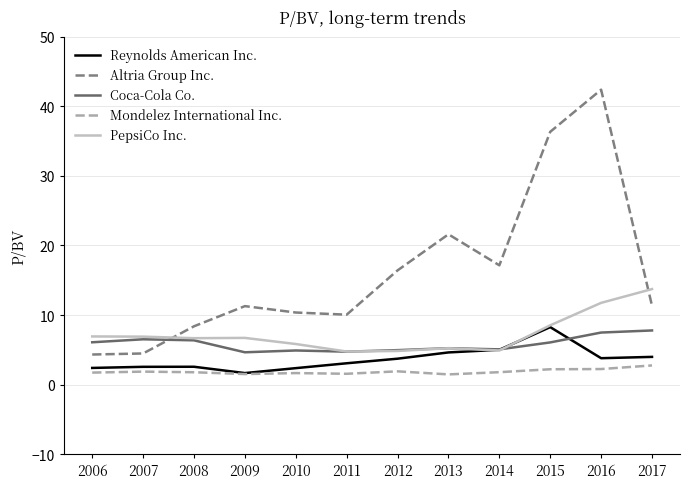

True or false: Altria Group Inc. and Reynolds American Inc. cross at least once.

False